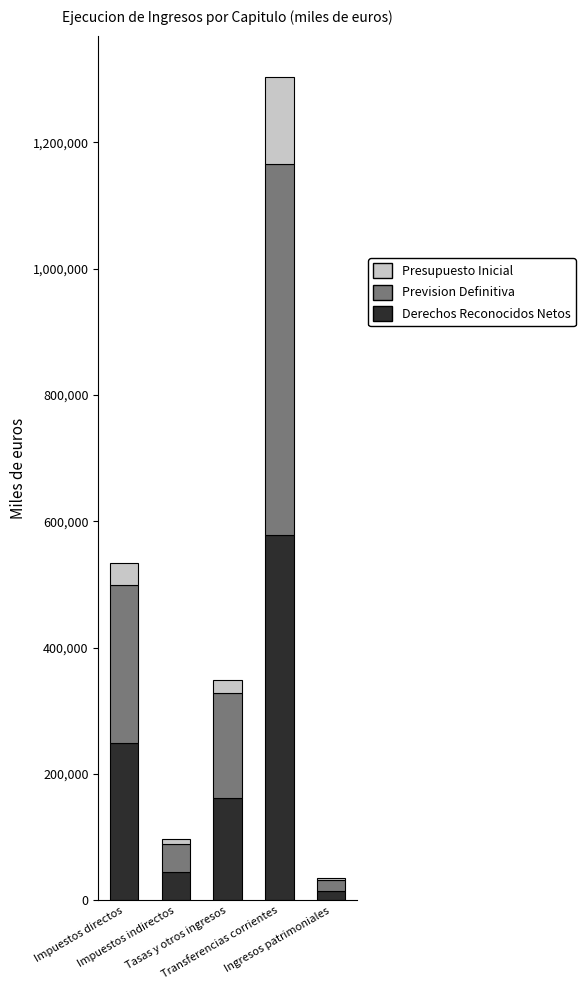

What is the sum of all Presupuesto Inicial values?

1049607.6